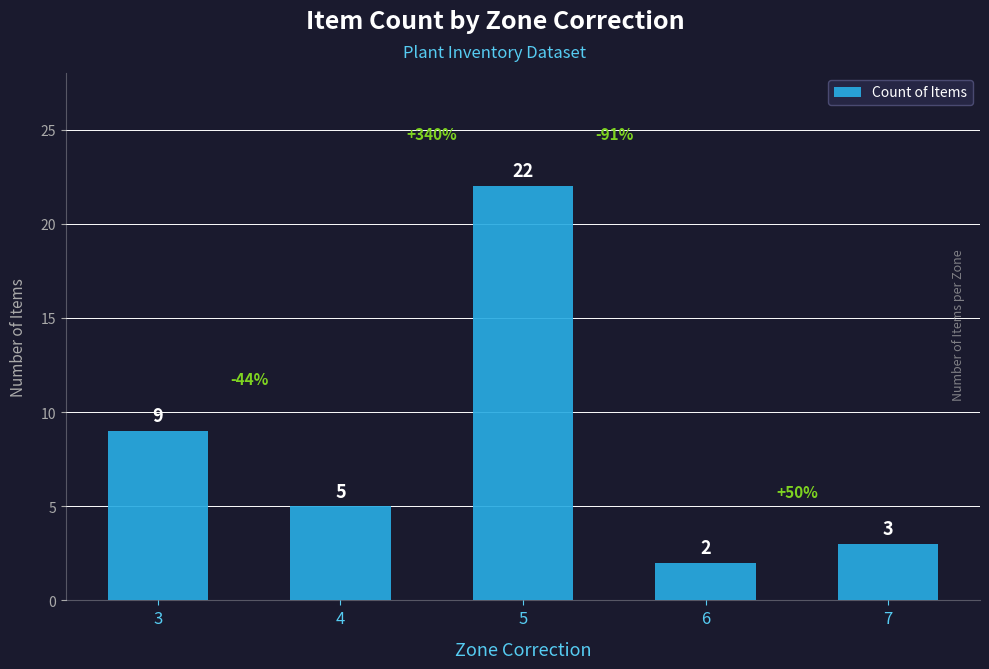

What is the minimum value shown in the chart?

2